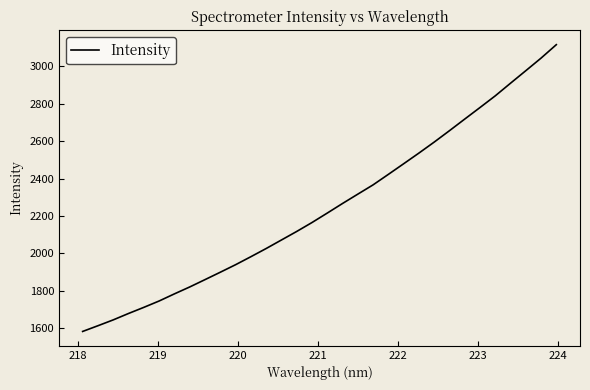

What is the difference between the maximum and minimum values?

1533.8